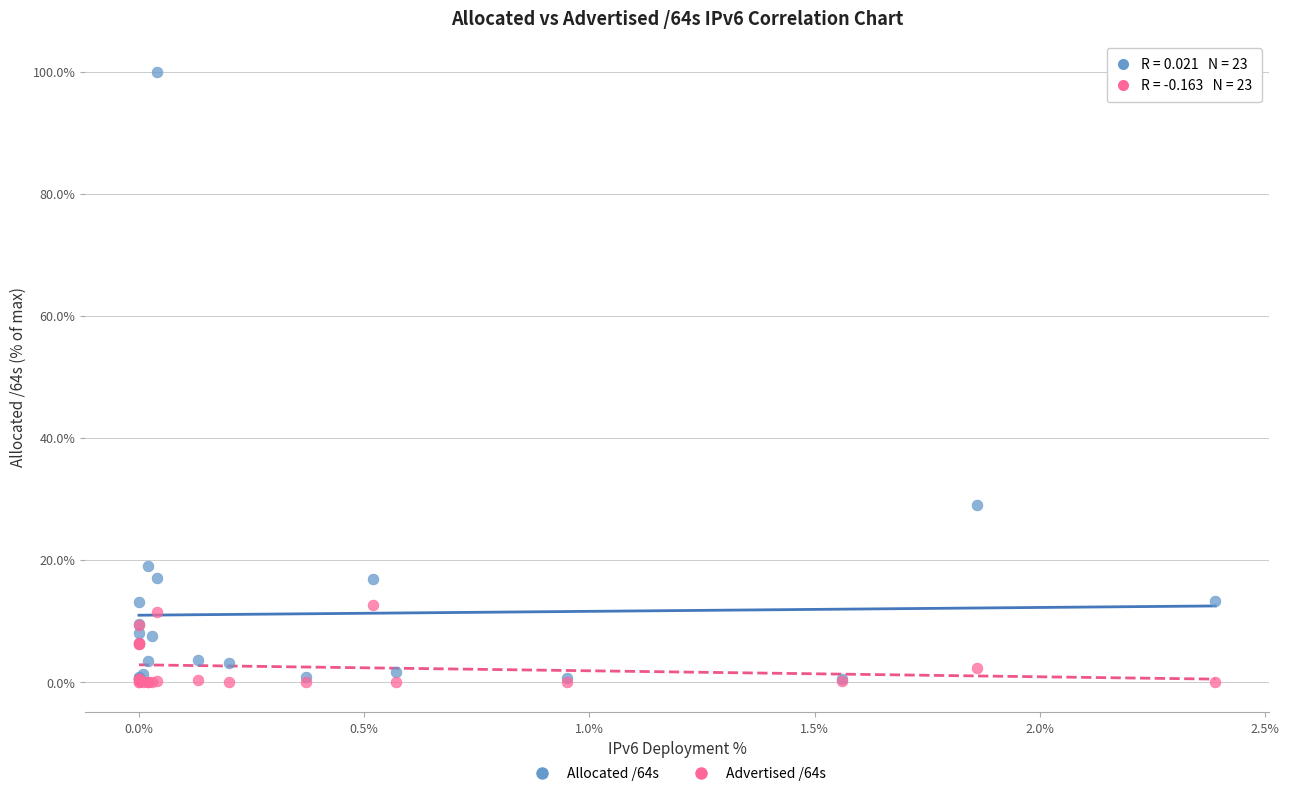

Across all series, what Y value is closest to 50?

29.0